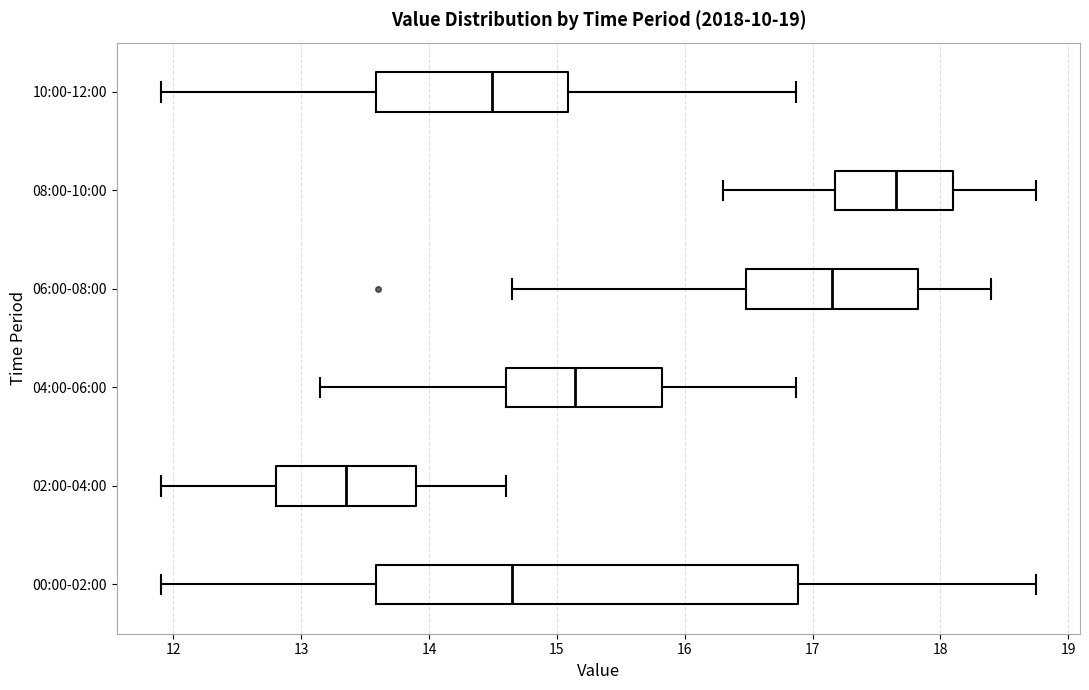

Where is the left edge of the box for 02:00-04:00 on the x-axis? The values are not printed on the chart, so give them approximately, as read against the axis.

12.8